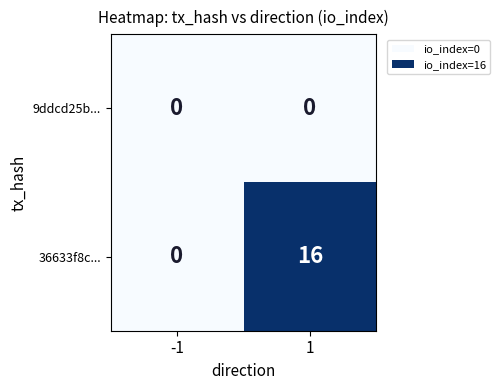

Reading left to right, extract all data points from this chart.

9ddcd25b...: -1=0	1=0
36633f8c...: -1=0	1=16